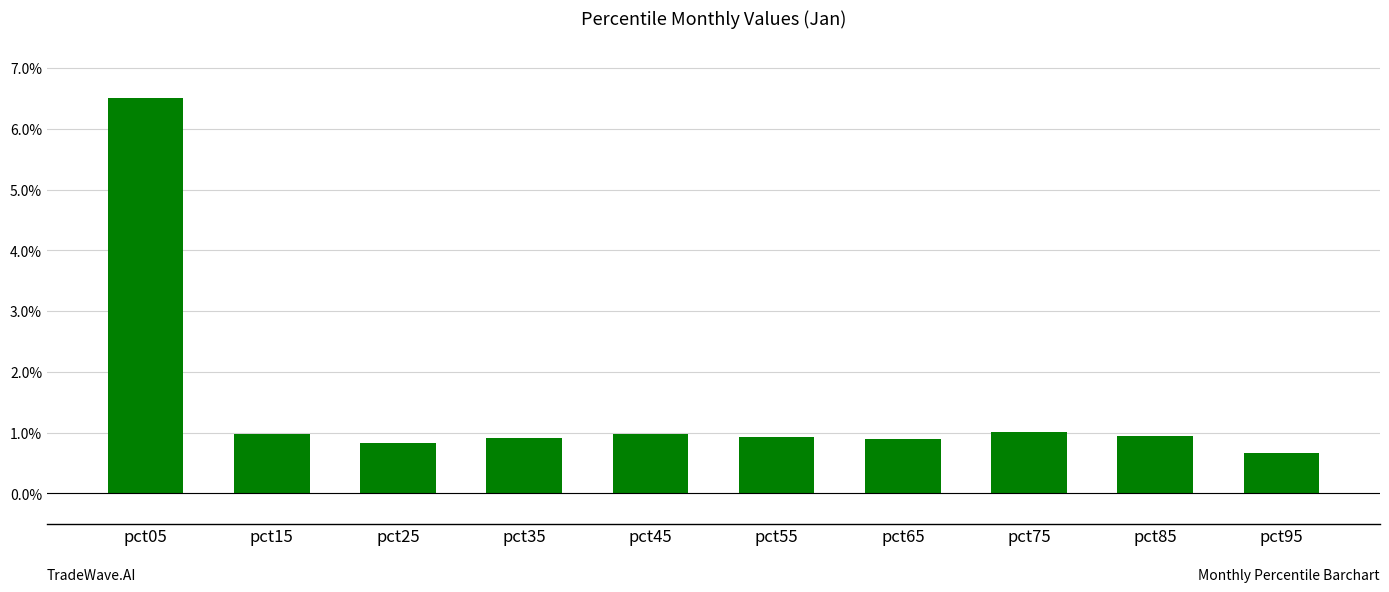

Is it true that the value at pct35 is 0.3?

False